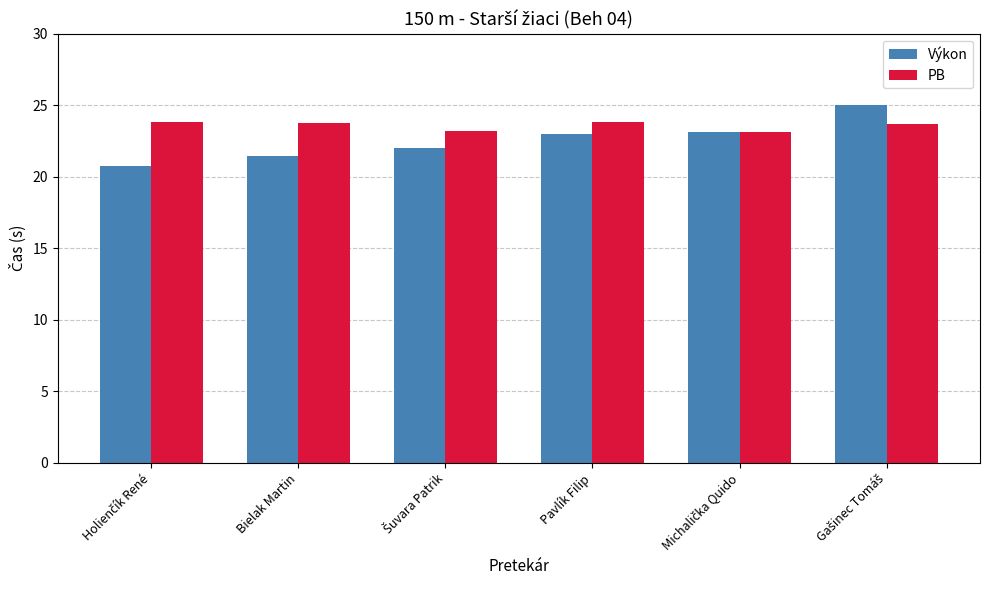

The Výkon series shows 23.0 at Pavlík Filip. True or false?

True